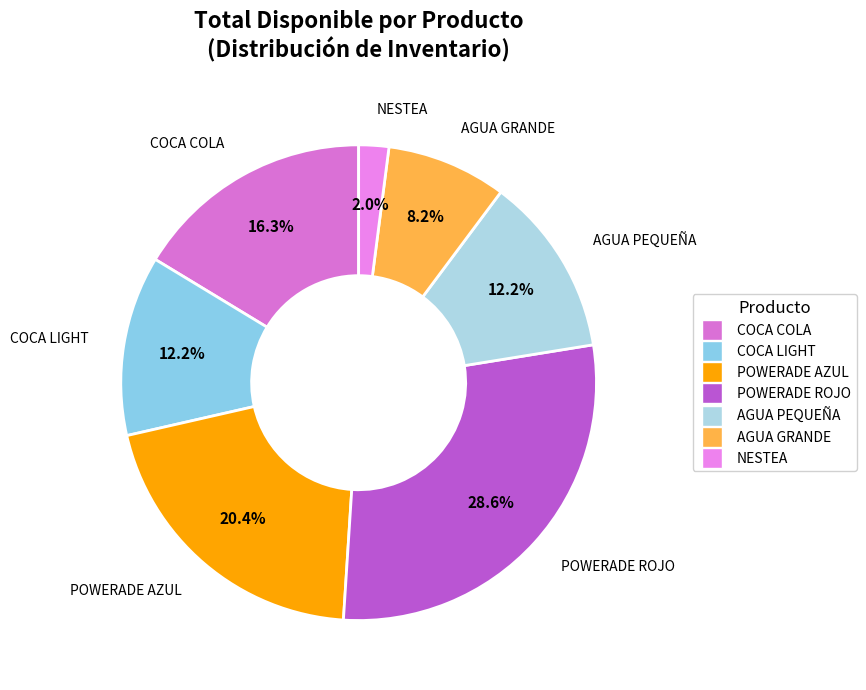

What percentage do NESTEA and POWERADE ROJO together represent?

30.6%